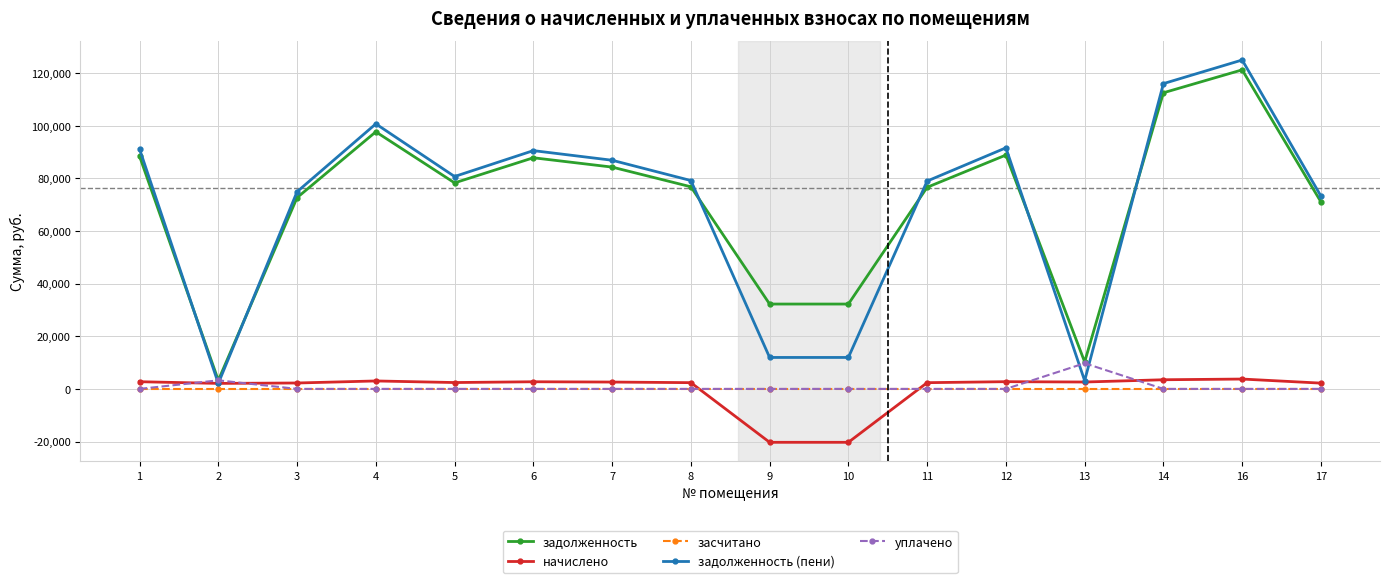

Where does the начислено series first go above 2603?

1